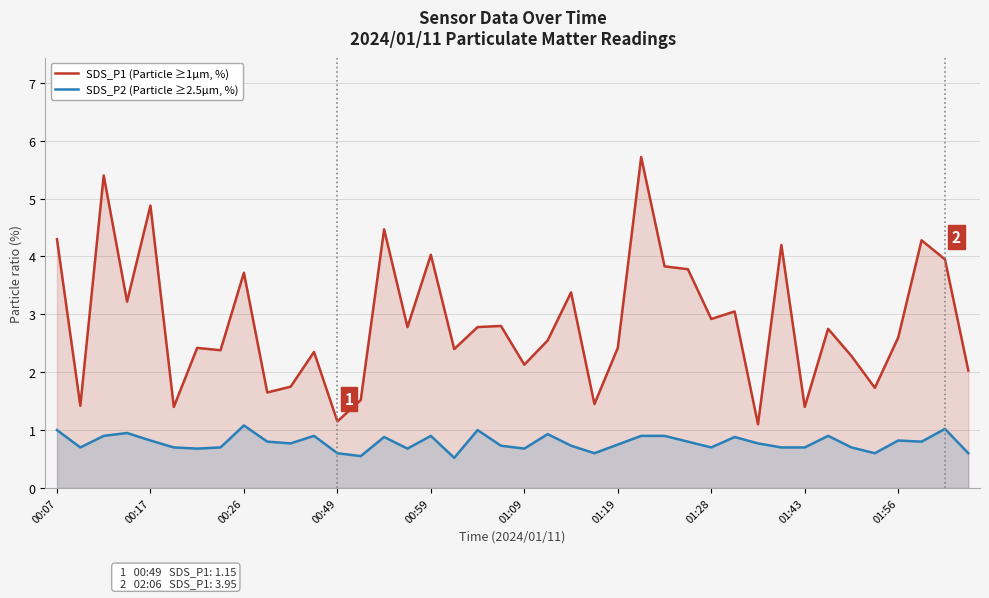

Count the number of categories in the chart.

40